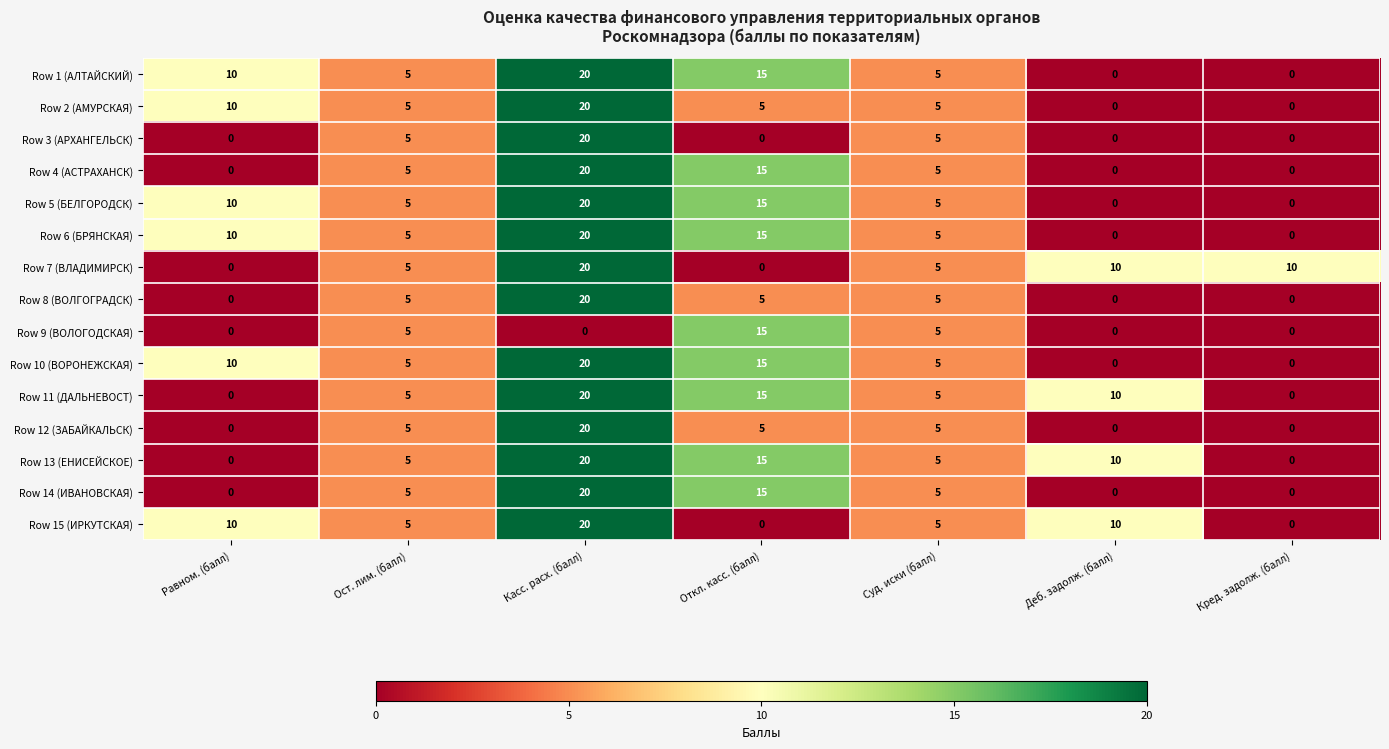

What is the difference between the highest and lowest values at Равном. (балл)?

10